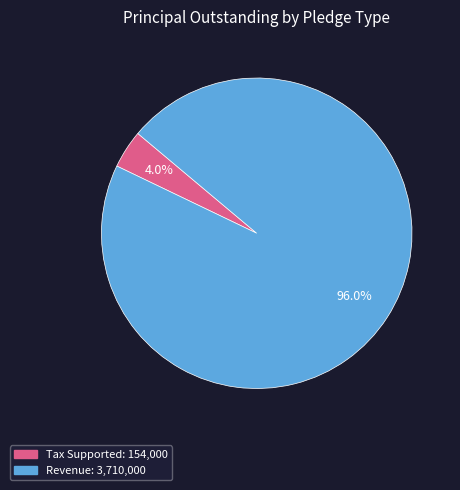

The Revenue slice represents 82% of the pie. True or false?

False